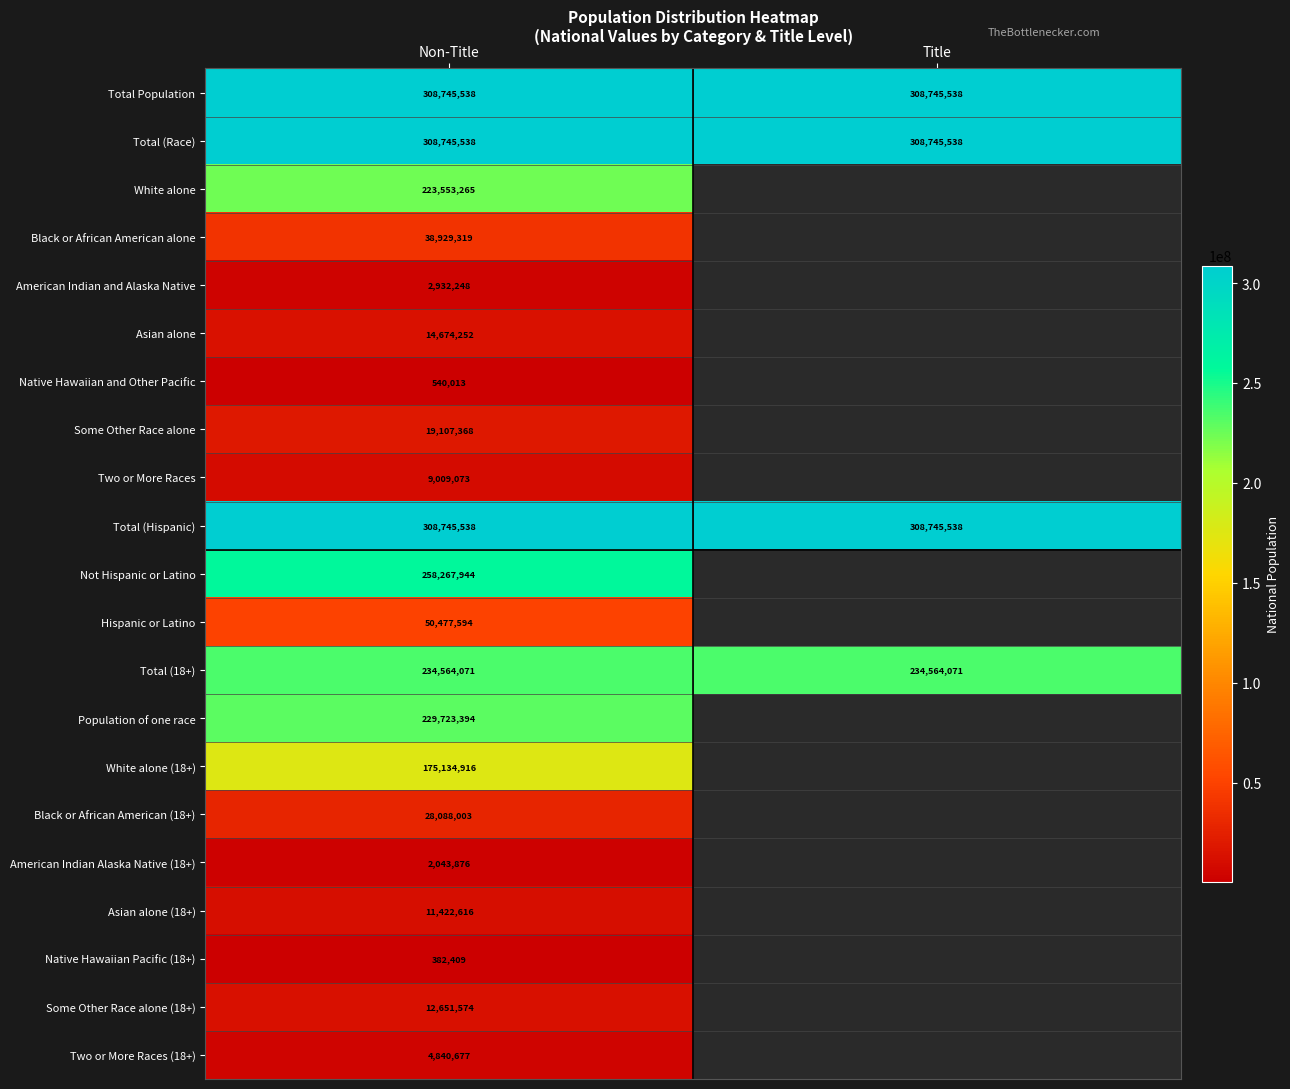

The Total (Race) series shows 198860981.6 at Non-Title. True or false?

False